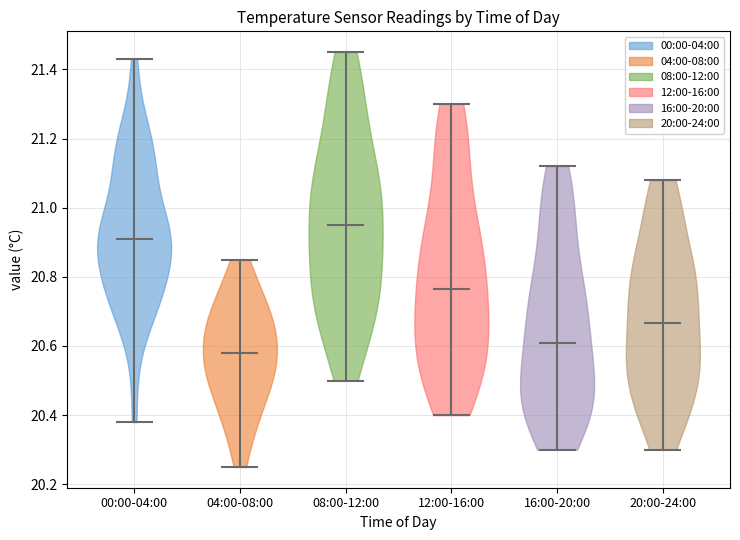

Which violin has the highest median line?

08:00-12:00